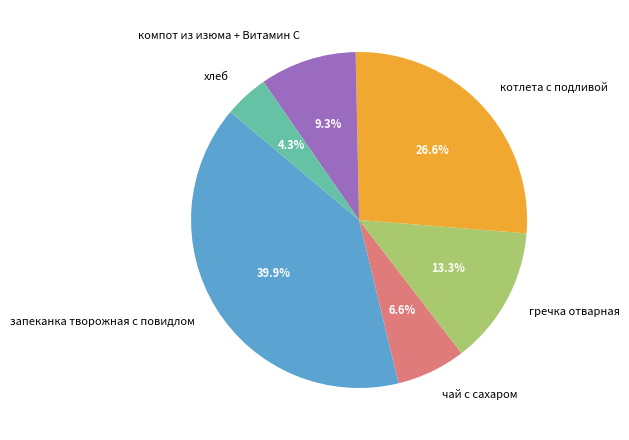

Is there any slice that represents more than half of the pie?

No